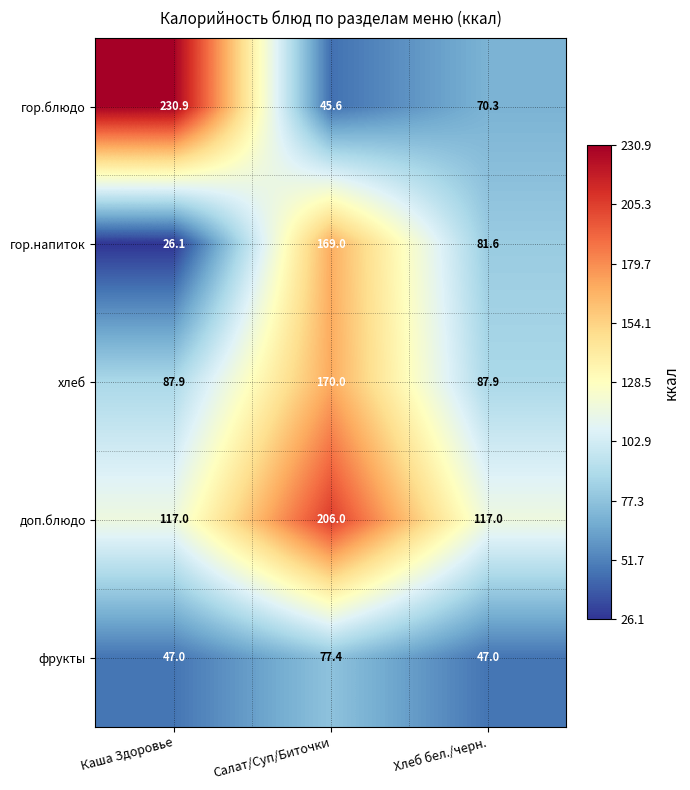

What value does the фрукты series have at Хлеб бел./черн.?

47.0